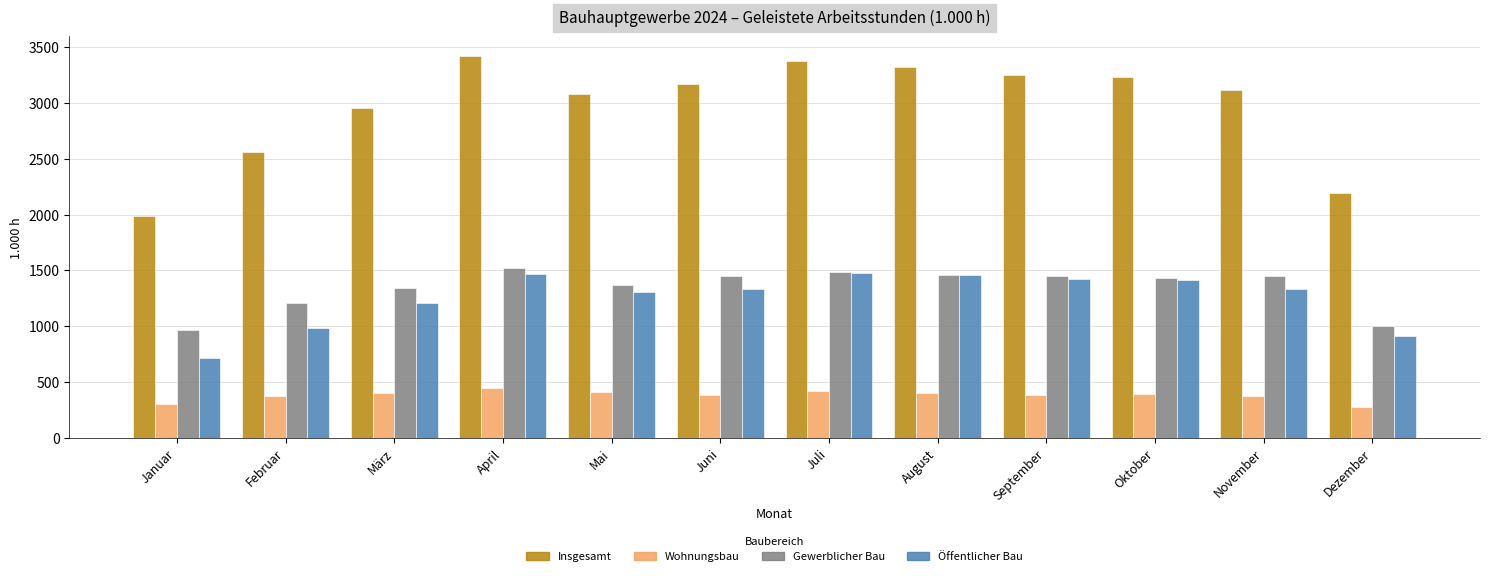

How many categories are shown in the chart?

12